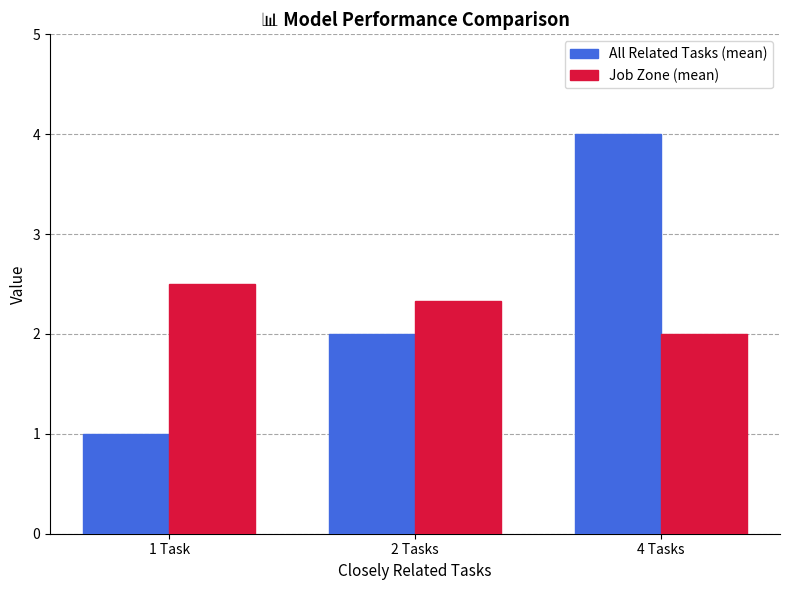

Which series has the largest range (max minus min)?

All Related Tasks (mean)